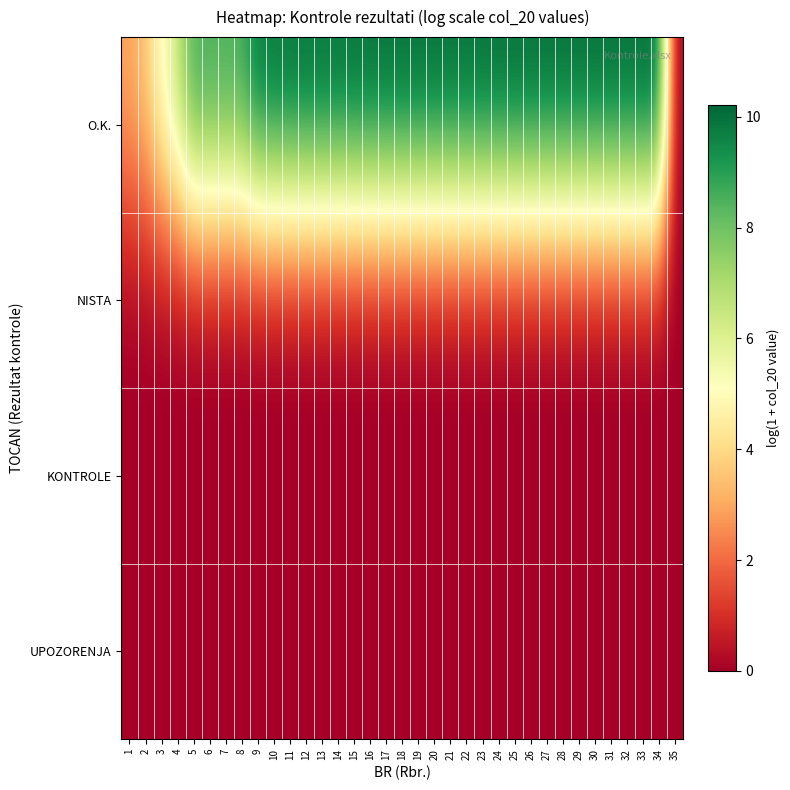

What is the spread (max minus min) of values at 32?

10.2